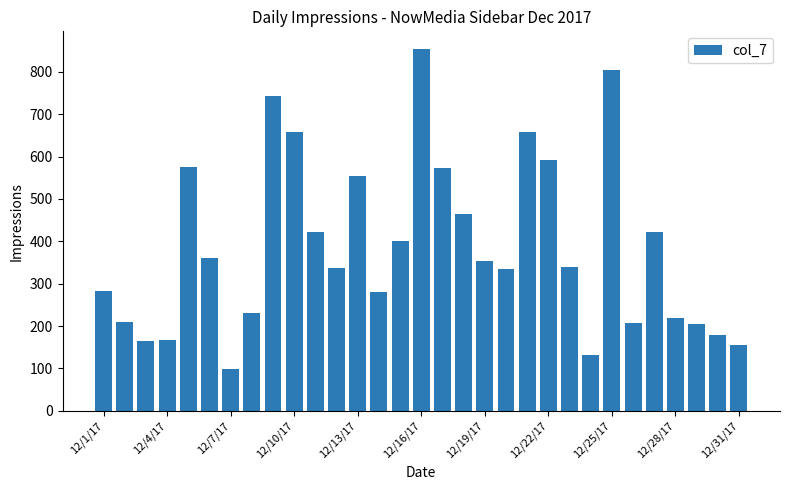

What is the average value?

386